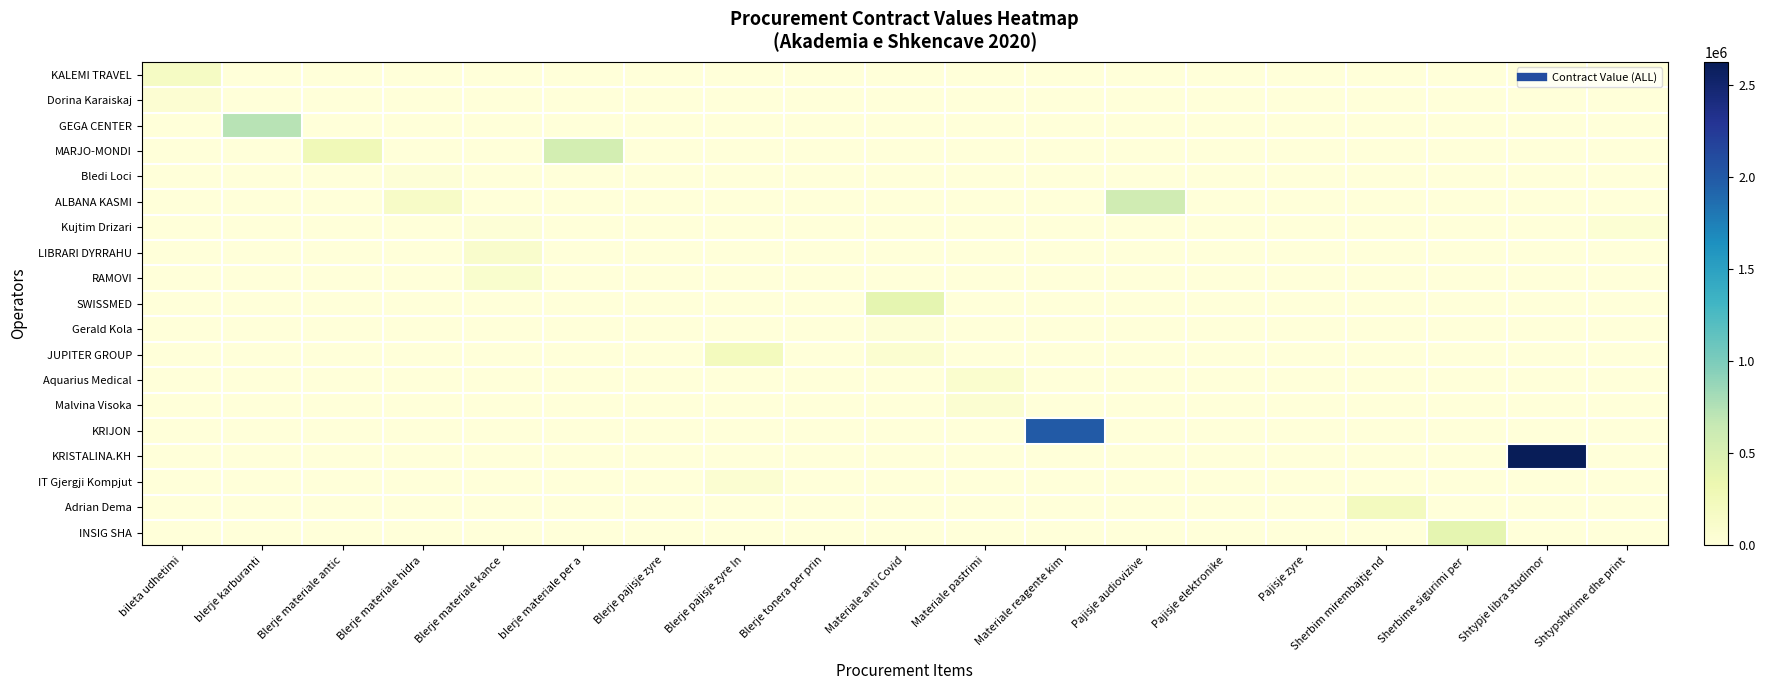

Which category has the lowest value across all series?

blerje karburanti